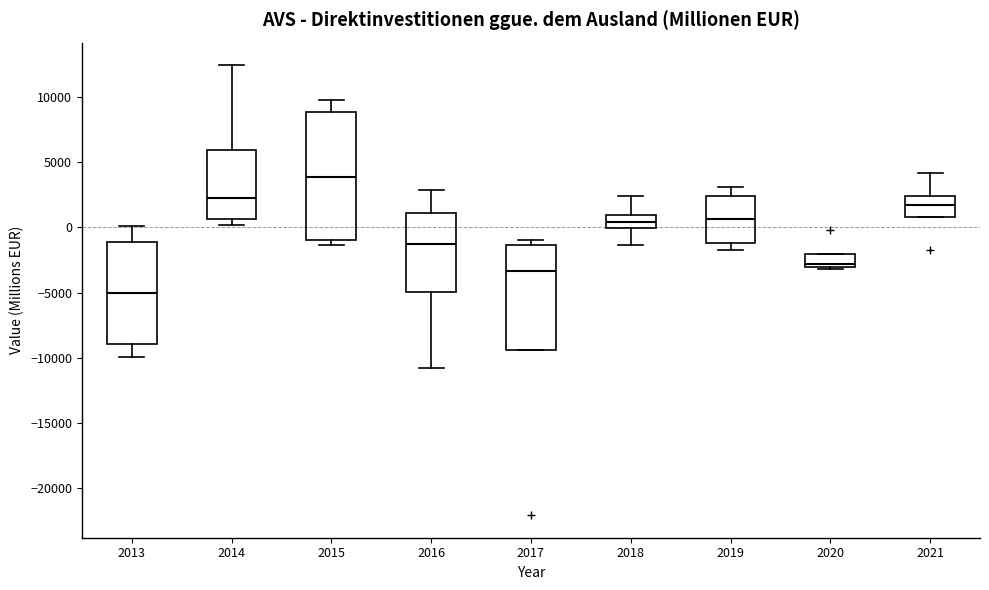

Reading left to right, transcribe this box plot: for each box, give where its median line is, the range the box spans, and where its two whiskers end, as read against the y-axis. The values are not printed on the chart, so give them approximately, as read against the axis.

2013: median -5000, box -9000 to -1000, whiskers -10000 to 0
2014: median 2500, box 500 to 6000, whiskers 0 to 12500
2015: median 4000, box -1000 to 9000, whiskers -1500 to 10000
2016: median -1000, box -5000 to 1000, whiskers -11000 to 3000
2017: median -3500, box -9500 to -1500, whiskers -9500 to -1000
2018: median 500, box 0 to 1000, whiskers -1500 to 2500
2019: median 500, box -1000 to 2500, whiskers -1500 to 3000
2020: median -3000 (just above the box's lower edge), box -3000 to -2000, whiskers -3000 (just below the box's lower edge) to -2000
2021: median 1500, box 1000 to 2500, whiskers 1000 to 4000